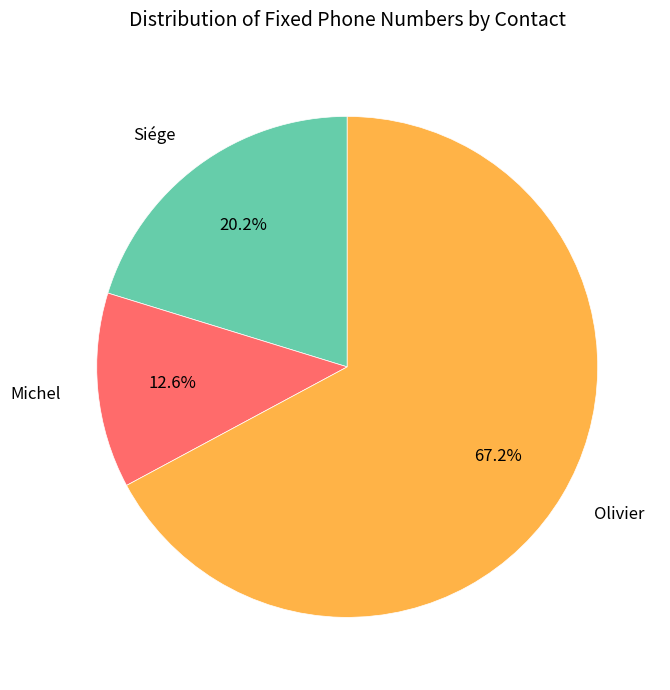

How much of the chart is everything except Siége?

79.8%